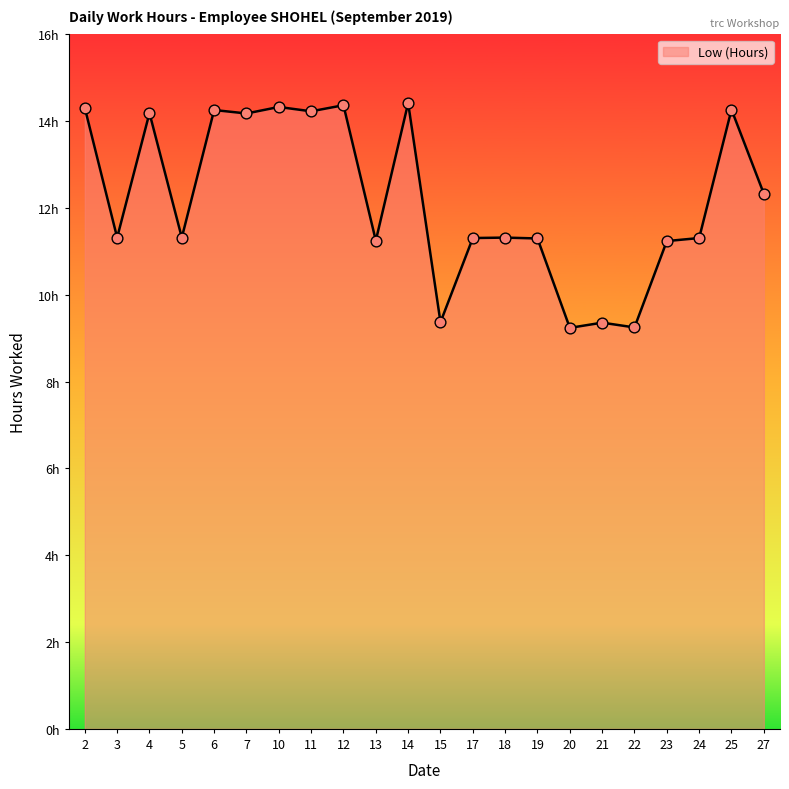

What is the change in value from 5 to 12?

+3.0